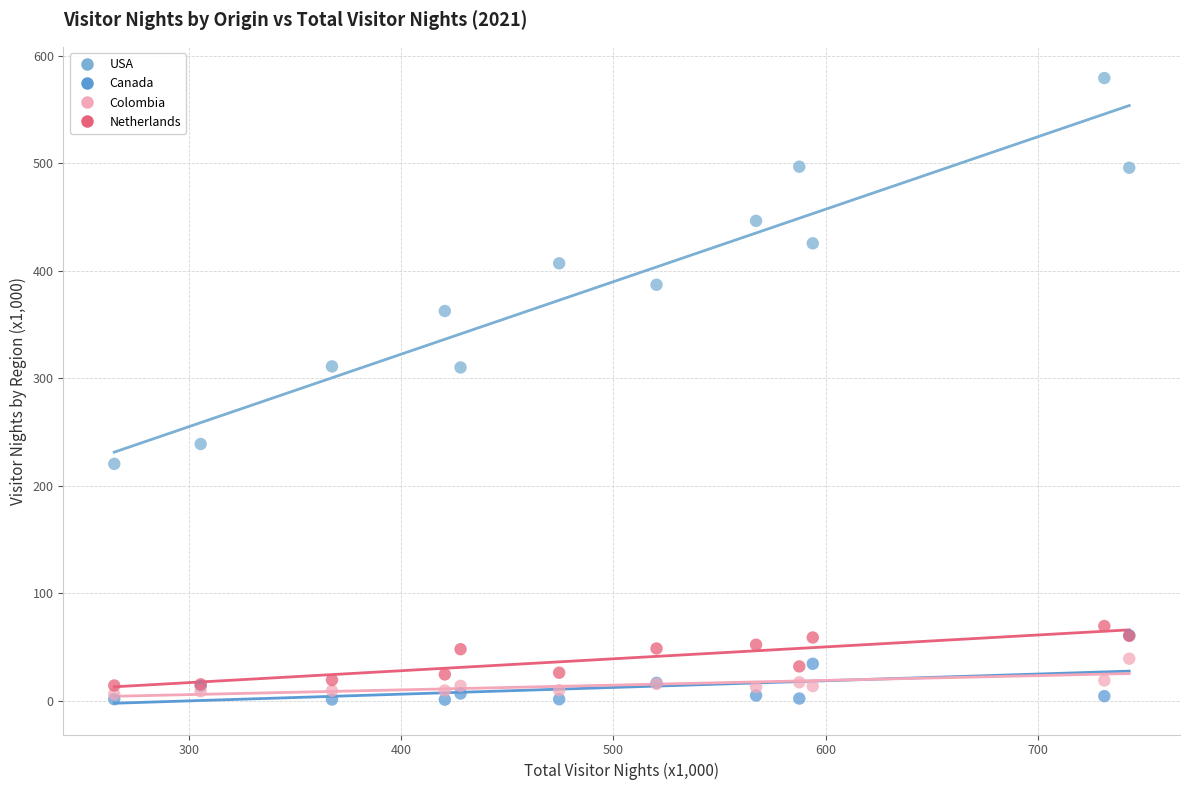

Which series reaches the minimum Y coordinate?

Canada